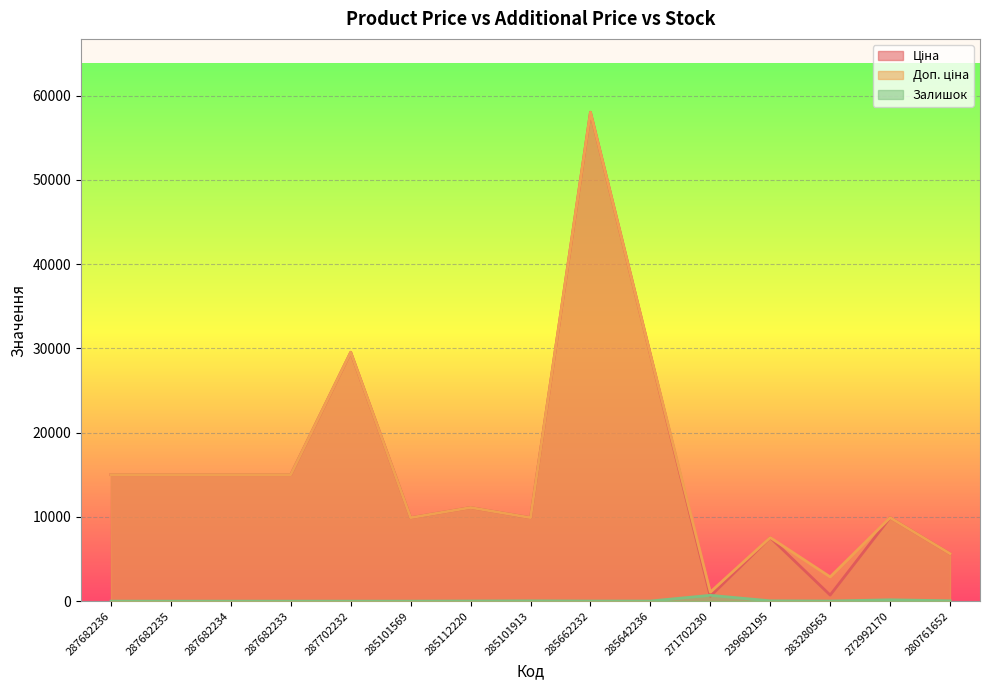

How many lines are shown in the chart?

3